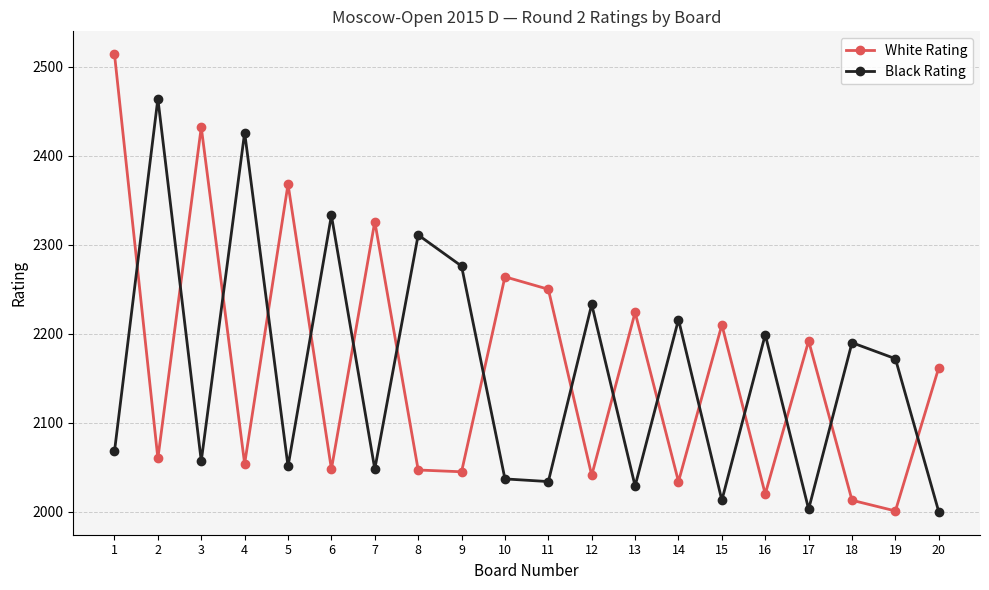

True or false: Black Rating has a value of 2233 at 12.

True